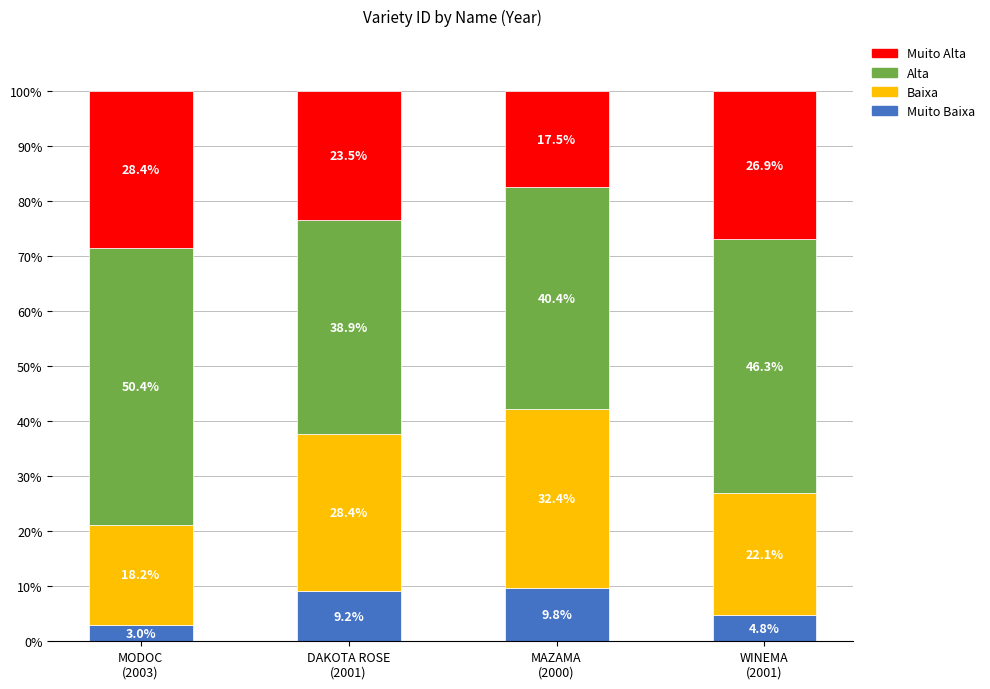

How many bars are there in total?

4